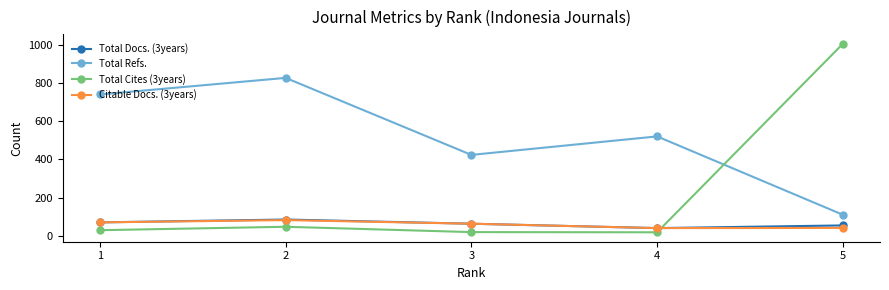

What is the value of the Total Refs. point at the 2nd from the left?

828